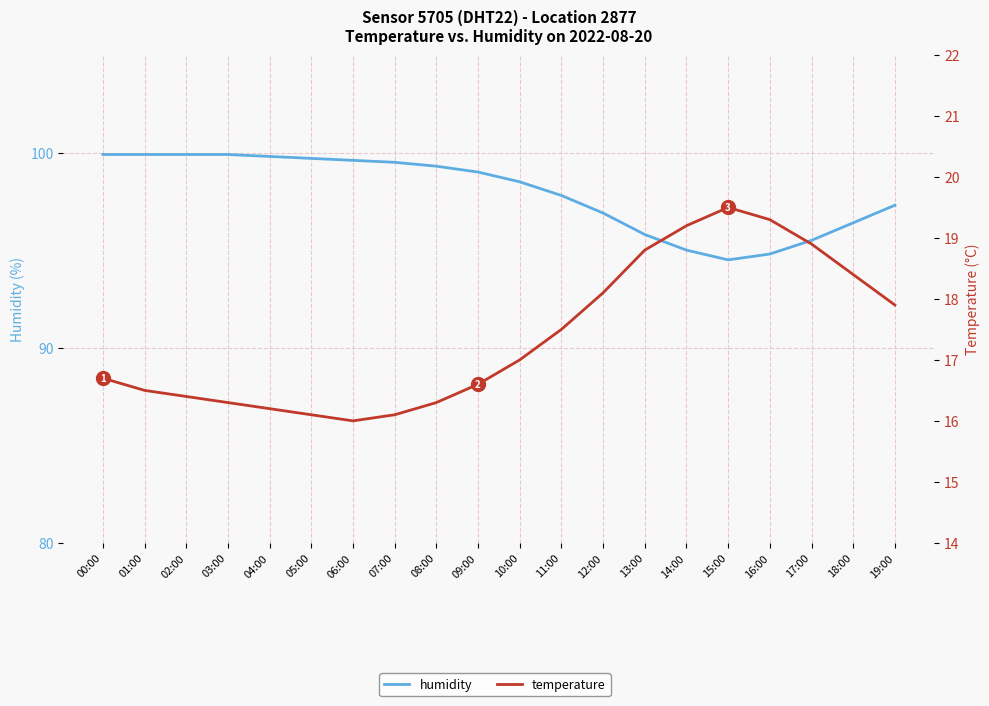

Which series has the largest total across all categories?

humidity